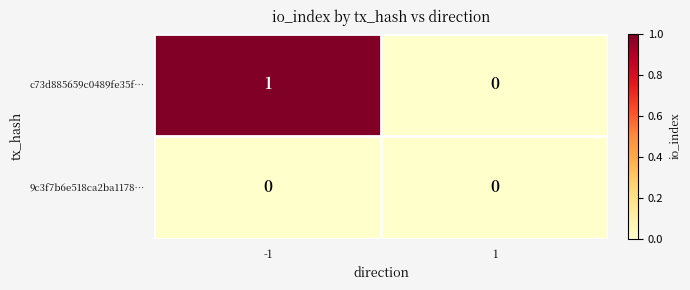

Count the number of data series in this chart.

2